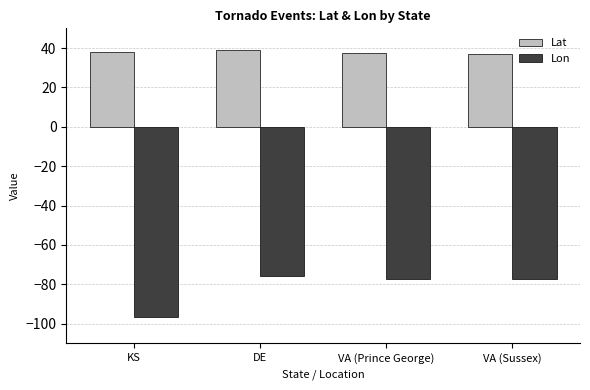

Where does the Lon series first go above -77?

DE